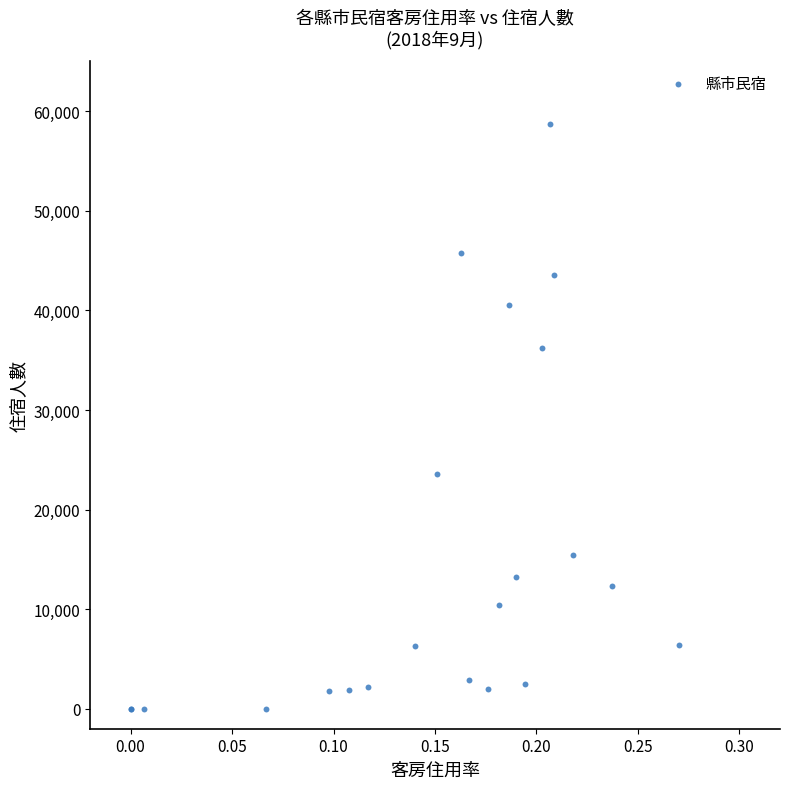

What Y value in the scatter plot is closest to 29336?

23563